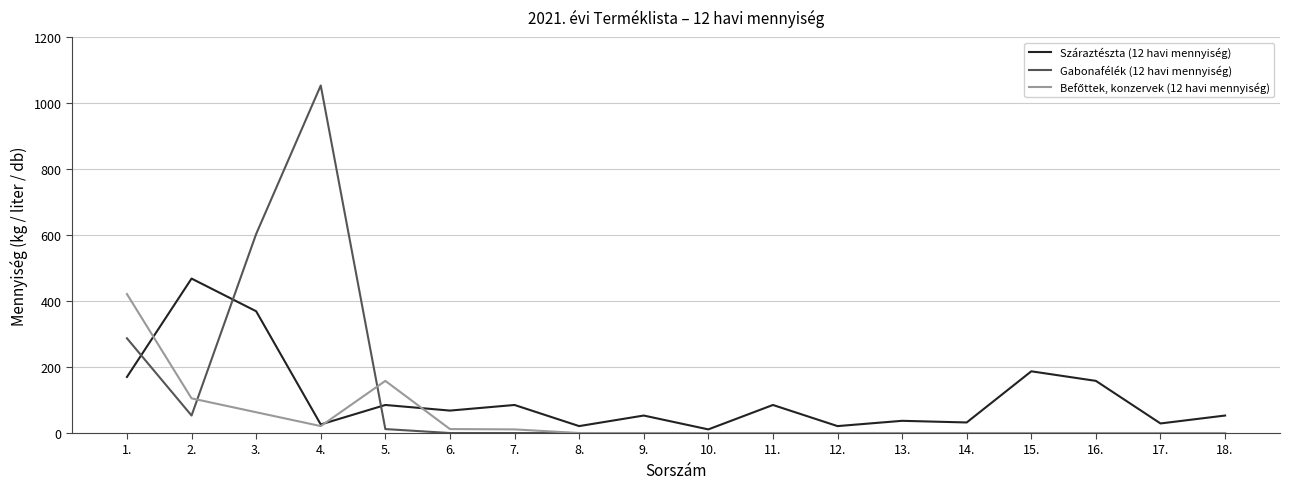

The value of Száraztészta (12 havi mennyiség) at 18. is 95. True or false?

False